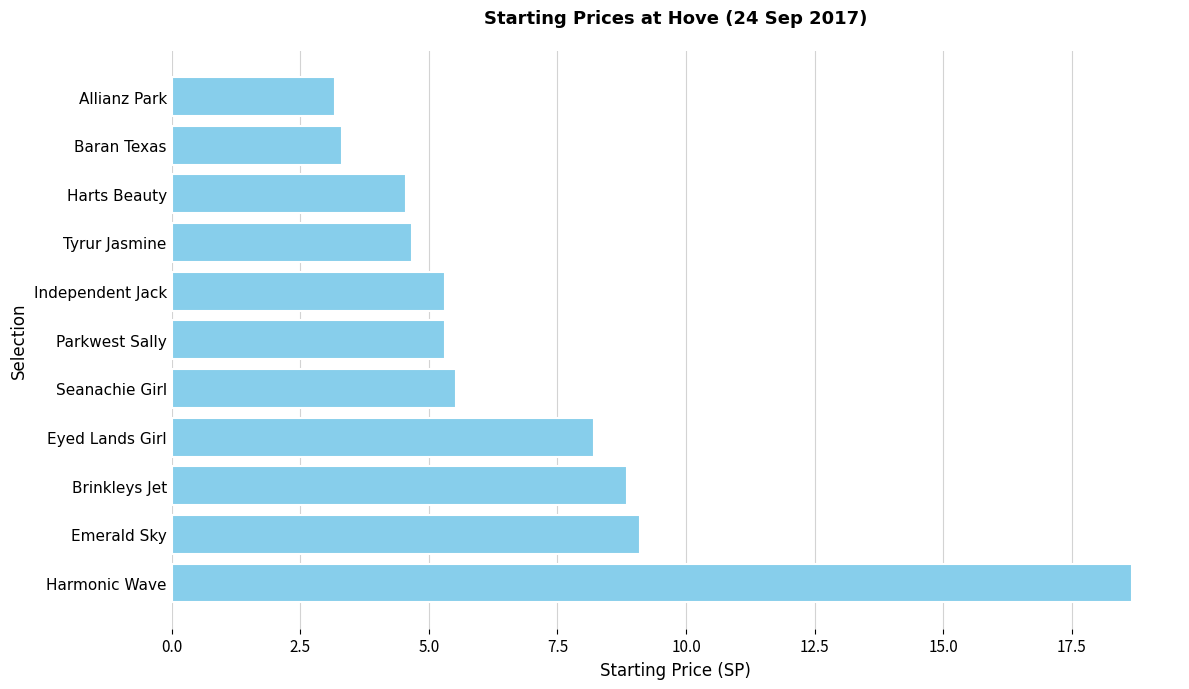

What is the sum of the values at Harts Beauty and Tyrur Jasmine?

9.2